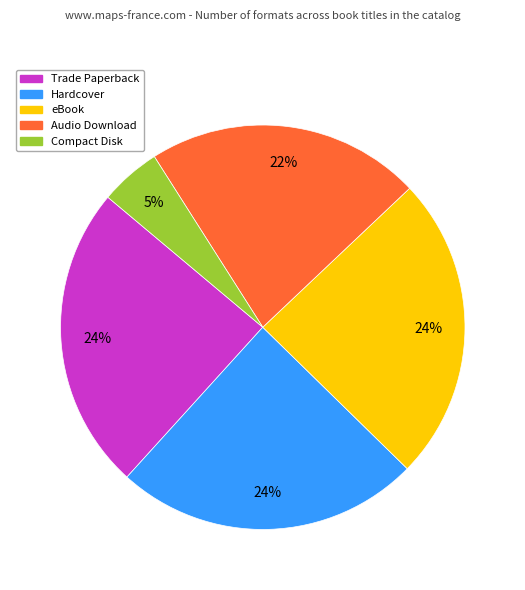

Which has a higher value, Audio Download or Compact Disk?

Audio Download